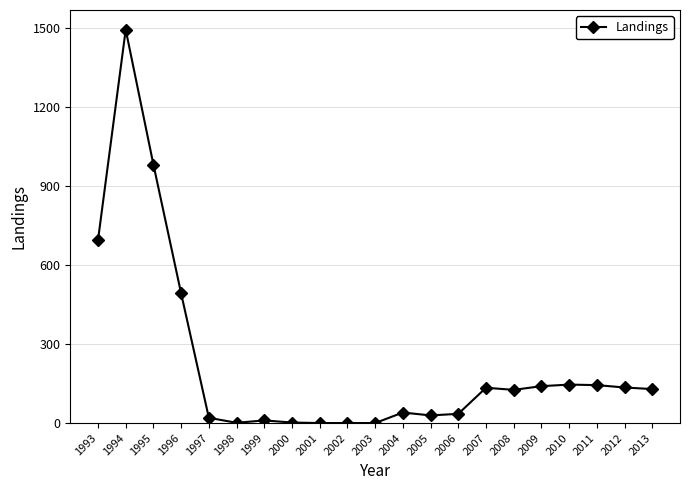

What is the average value?

226